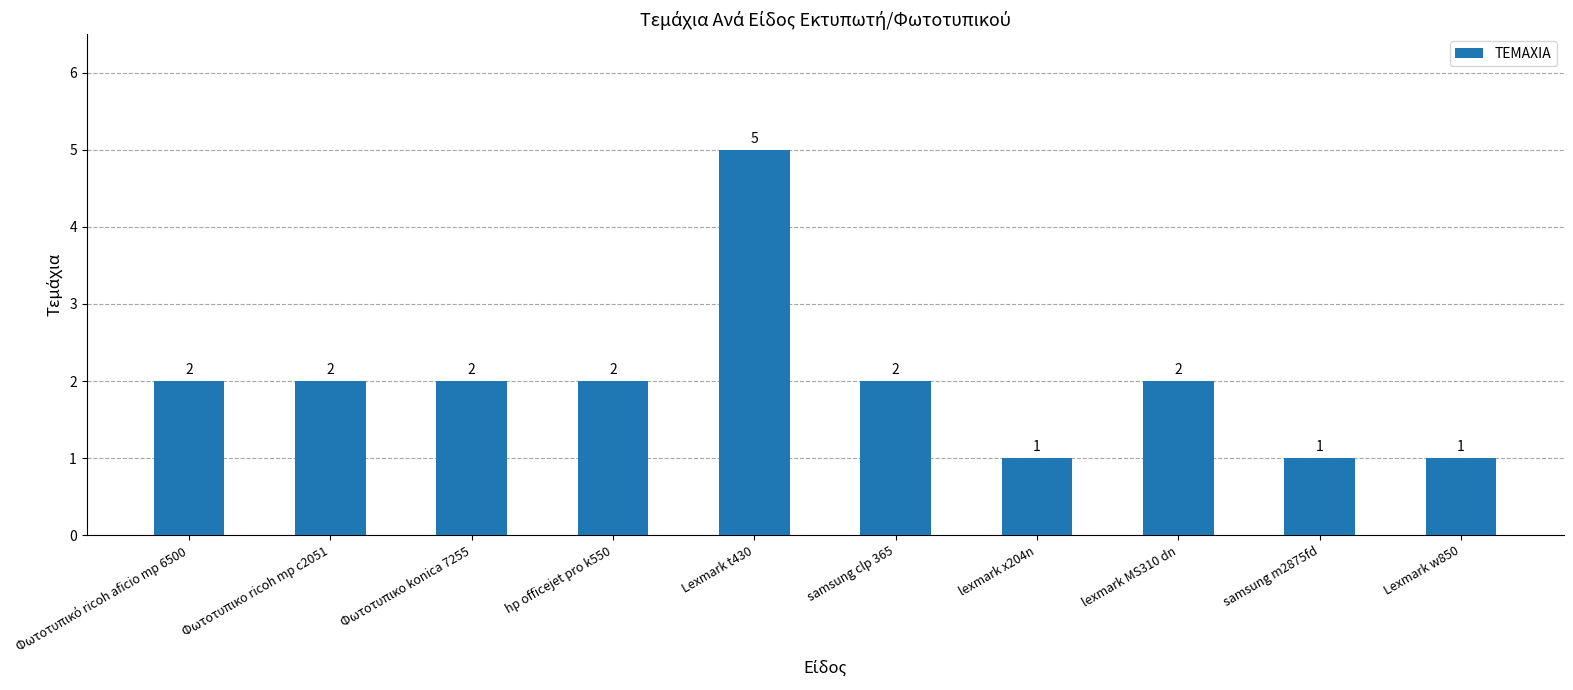

What is the difference between the maximum and minimum values?

4